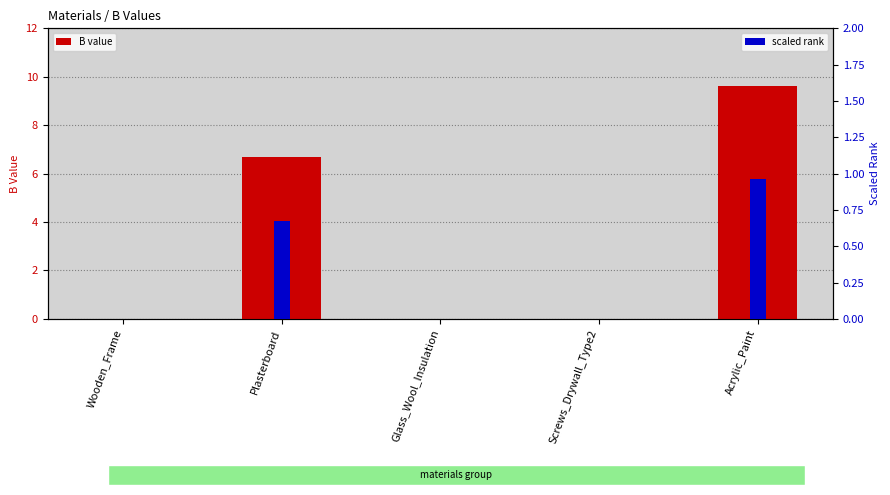

What is the label of the 2nd bar from the left?

Plasterboard